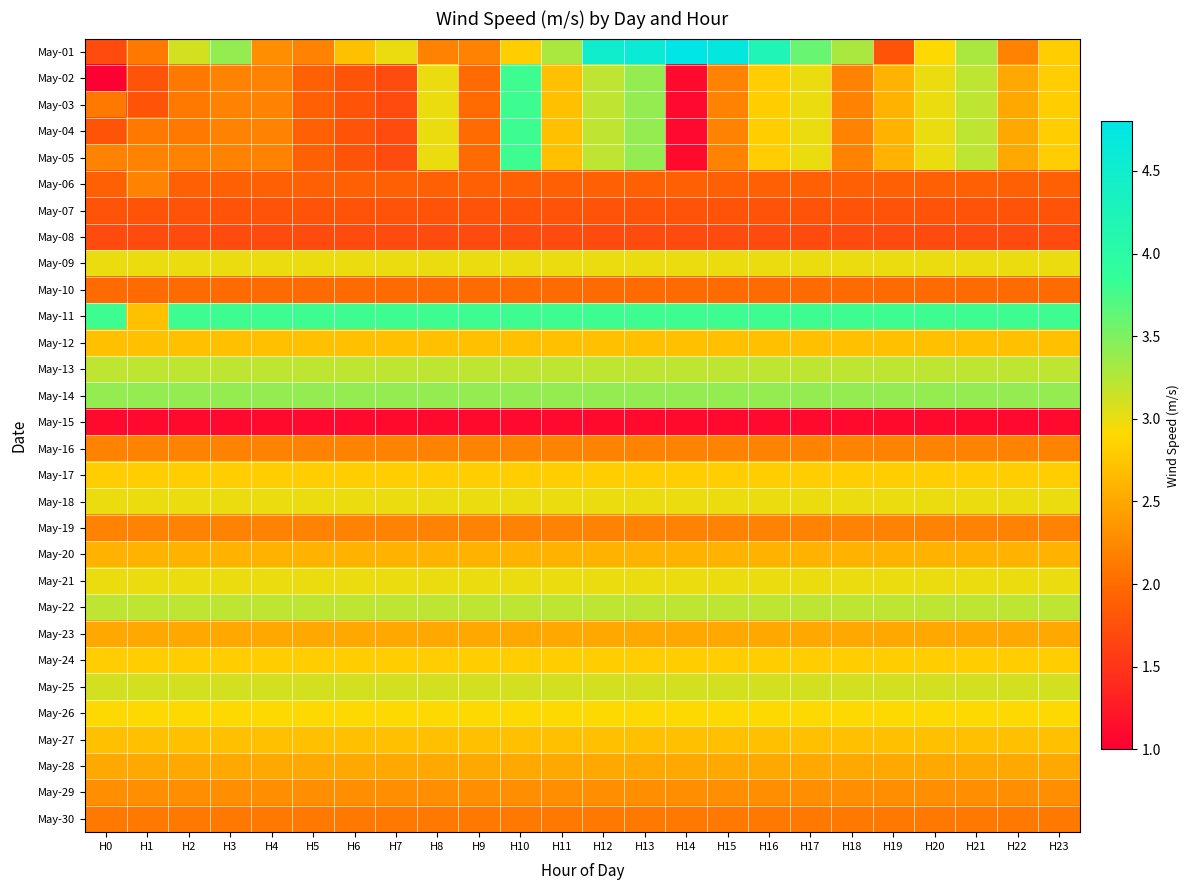

Between H18 and H9, which is larger?

H18